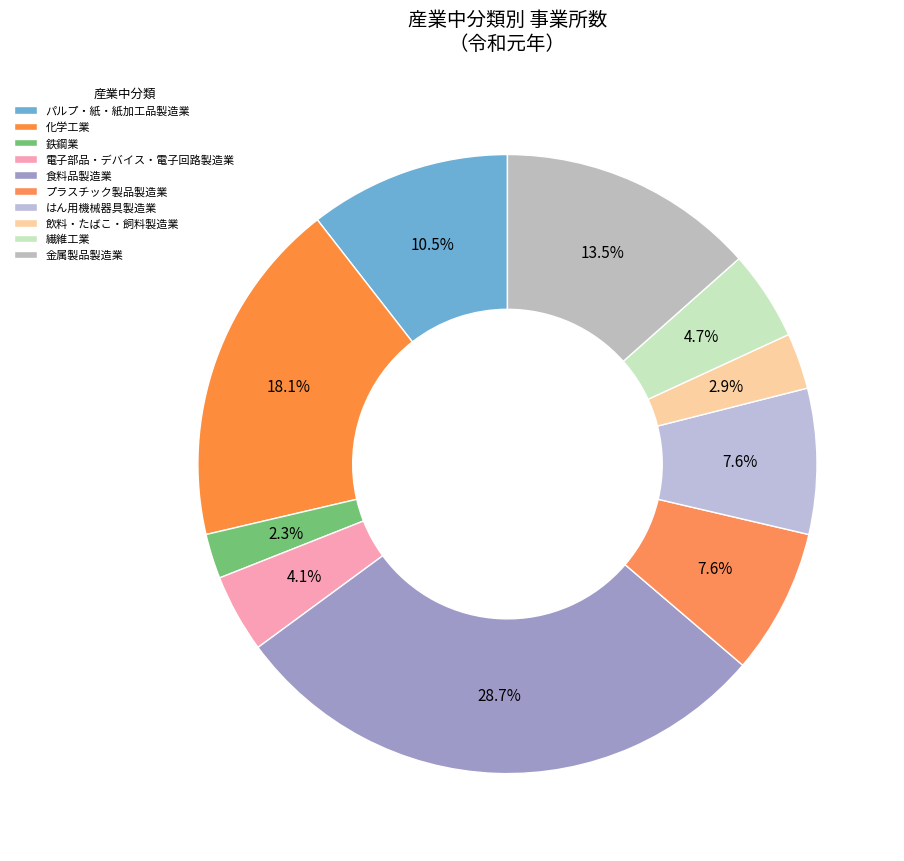

How many slices are in this pie chart?

10